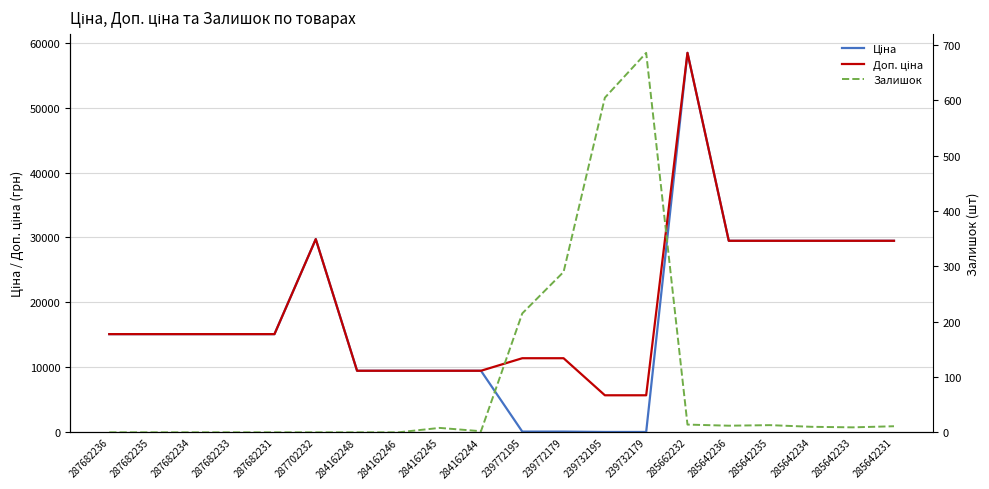

Reading left to right, transcribe all the data shown in this chart.

Ціна: 287682236=15120.0	287682235=15120.0	287682234=15120.0	287682233=15120.0	287682231=15120.0	287702232=29747.2	284162248=9480.1	284162246=9480.1	284162245=9480.1	284162244=9480.1	239772195=114.1	239772179=114.1	239732195=57.0	239732179=57.0	285662232=58426.5	285642236=29491.5	285642235=29491.5	285642234=29491.5	285642233=29491.5	285642231=29491.5
Доп. ціна: 287682236=15120.0	287682235=15120.0	287682234=15120.0	287682233=15120.0	287682231=15120.0	287702232=29747.2	284162248=9480.1	284162246=9480.1	284162245=9480.1	284162244=9480.1	239772195=11410.0	239772179=11410.0	239732195=5705.0	239732179=5705.0	285662232=58426.5	285642236=29491.5	285642235=29491.5	285642234=29491.5	285642233=29491.5	285642231=29491.5
Залишок: 287682236=0.0	287682235=0.0	287682234=0.0	287682233=0.0	287682231=0.0	287702232=0.0	284162248=0.0	284162246=0.0	284162245=8.0	284162244=2.0	239772195=215.0	239772179=290.0	239732195=605.0	239732179=686.0	285662232=14.0	285642236=12.0	285642235=13.0	285642234=10.0	285642233=9.0	285642231=11.0